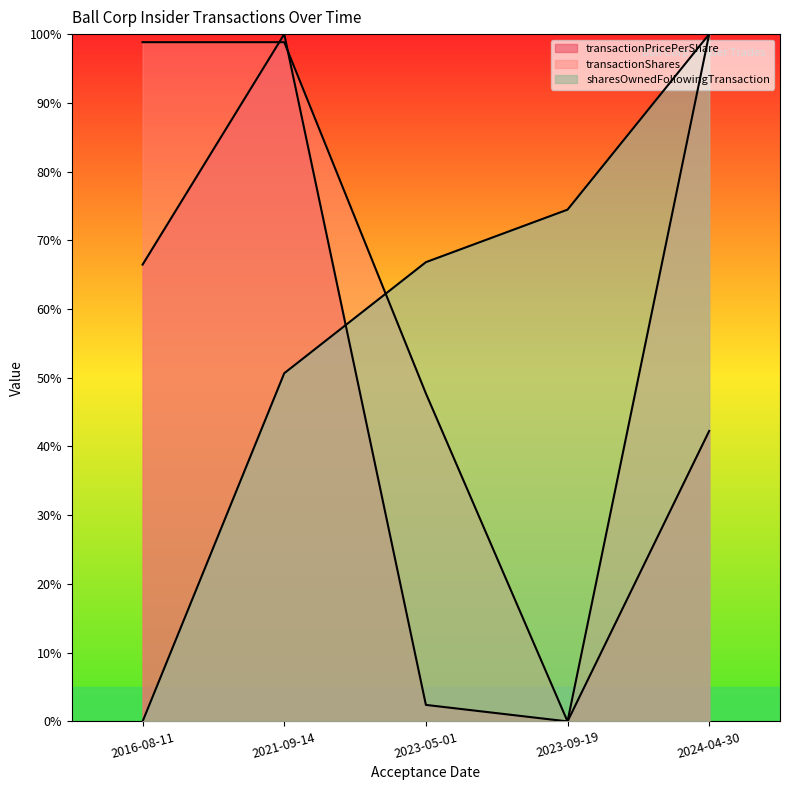

Reading left to right, extract all data points from this chart.

transactionPricePerShare: 66.5	100.0	2.4	0.0	42.3
transactionShares: 98.8	98.8	47.7	0.0	100.0
sharesOwnedFollowingTransaction: 0.0	50.7	66.8	74.5	100.0